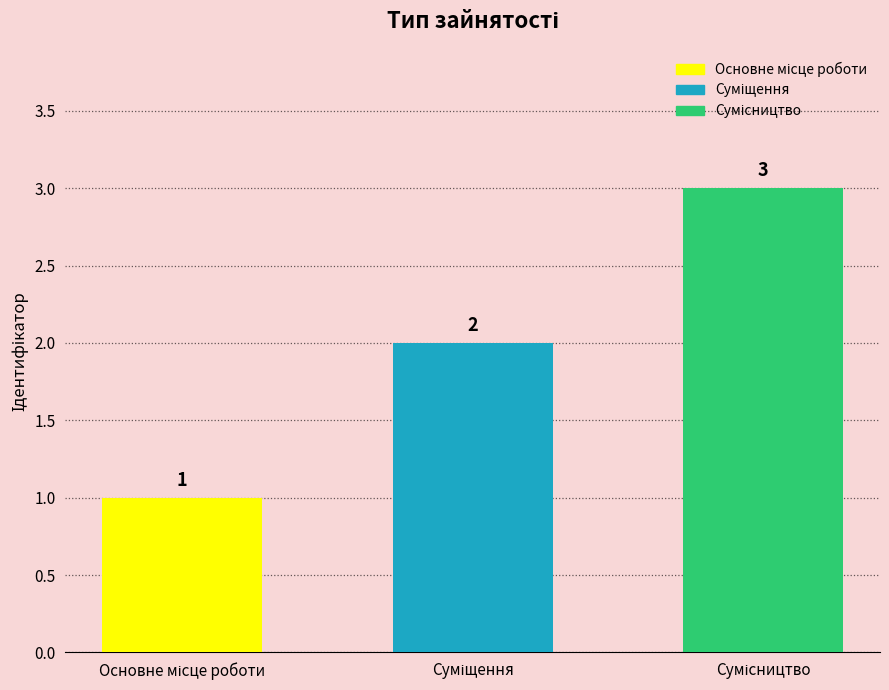

Which category has the lowest value across all series?

Основне місце роботи